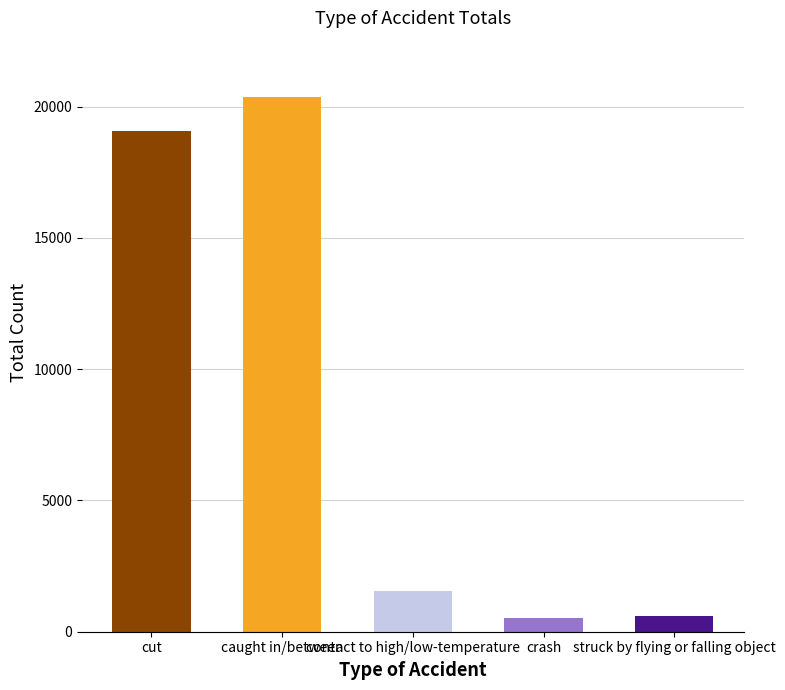

What position from the left is struck by flying or falling object?

5